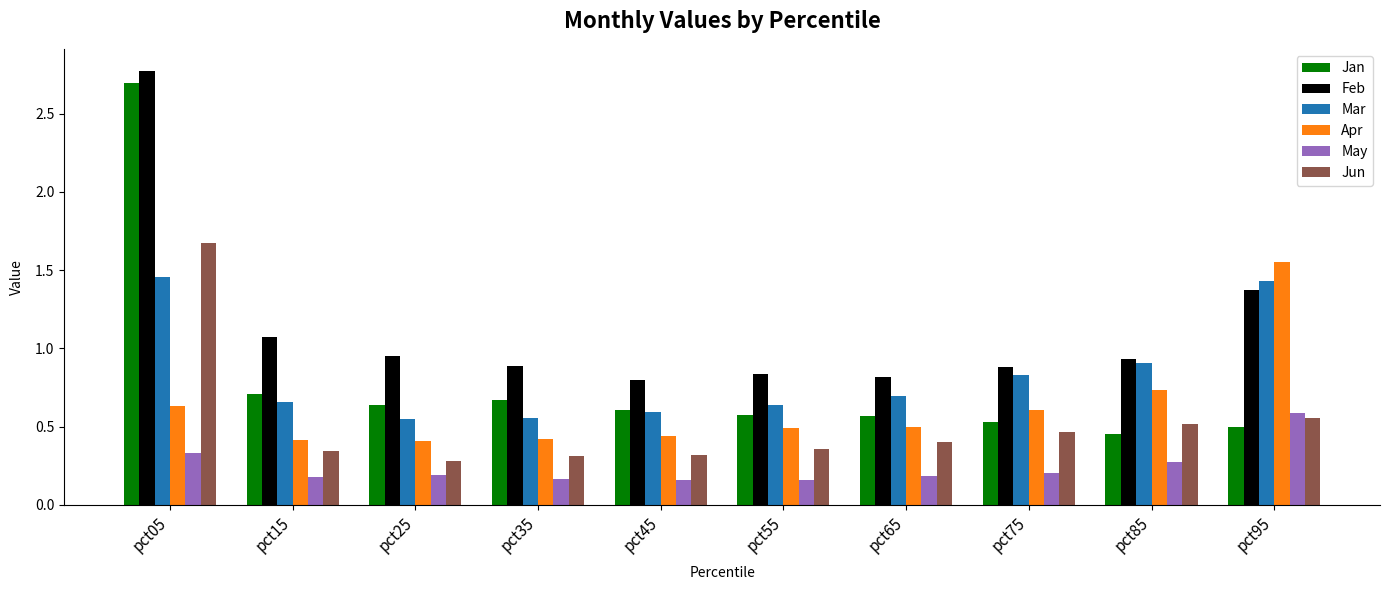

The value of Jun at pct85 is 0.5. True or false?

True